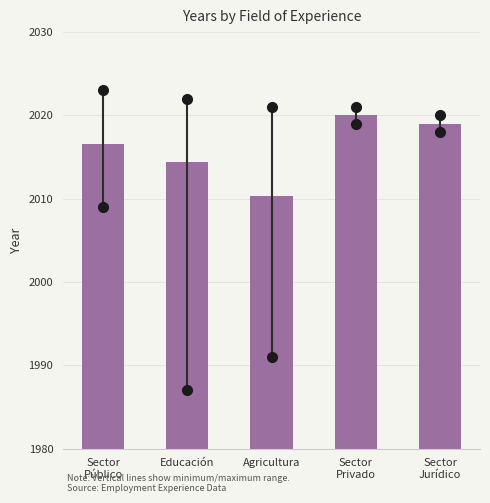

Reading left to right, transcribe all the data shown in this chart.

2016.5	2014.4	2010.4	2020.0	2019.0